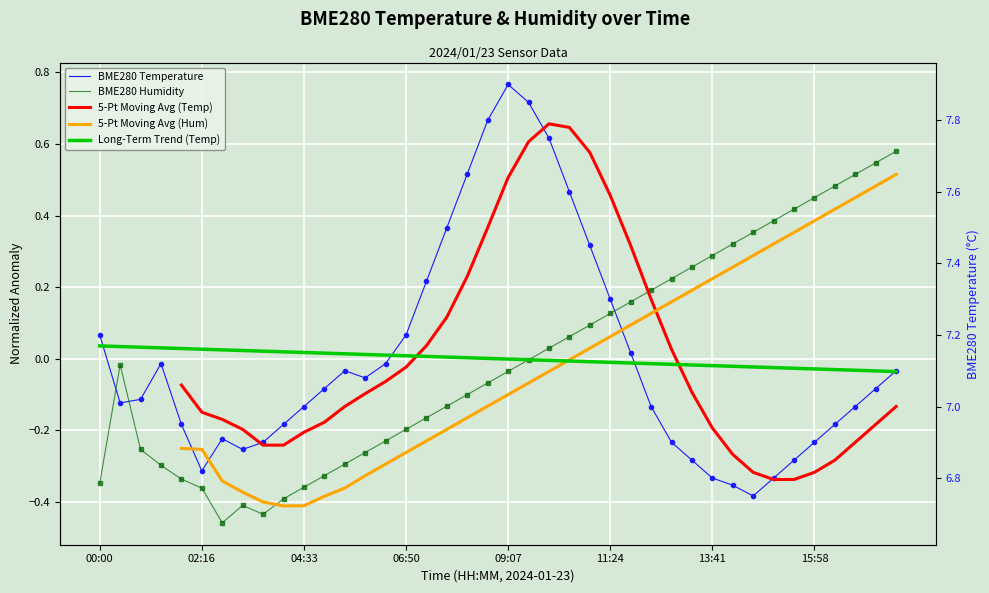

What is the difference between the 5-Pt Moving Avg (Temp) values at 39 and 26?

0.5